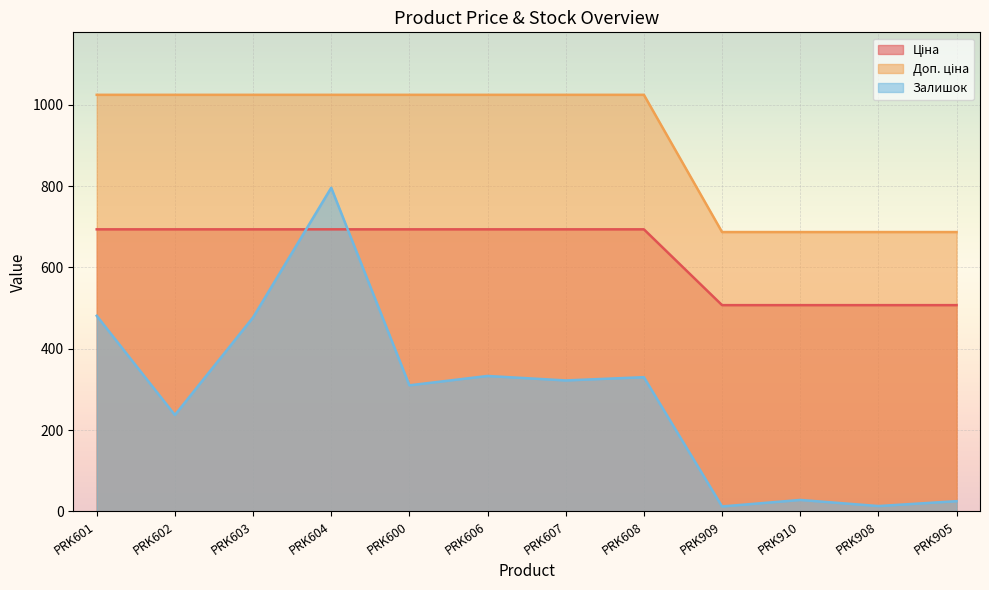

What is the label of the 10th point from the right?

PRK603